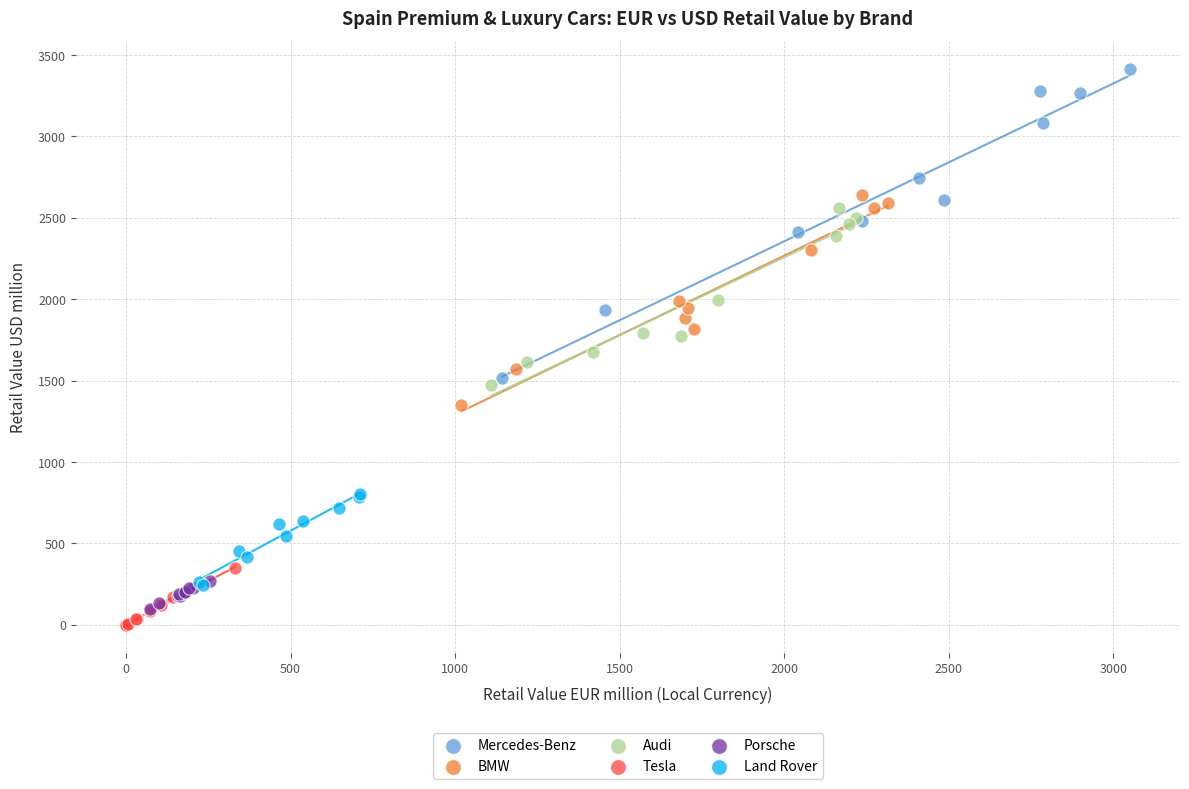

Which series reaches the minimum Y coordinate?

Tesla